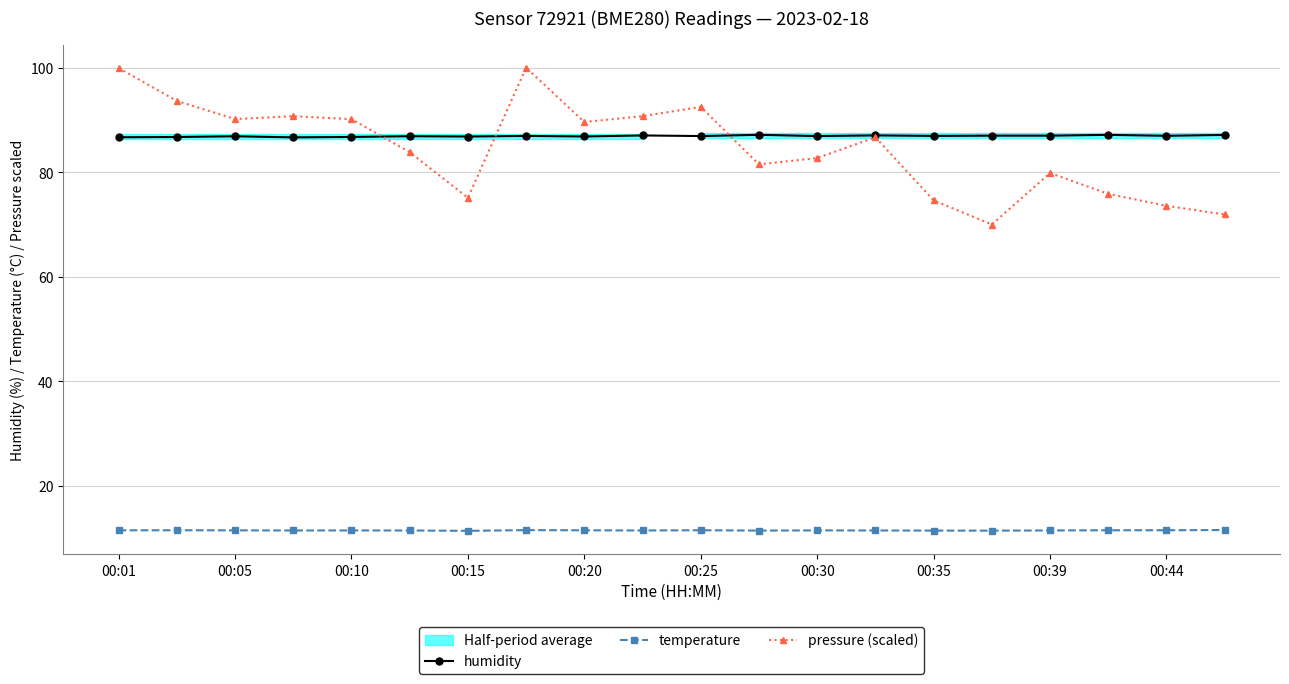

What is the difference between the second highest and minimum values in the humidity series?

0.5